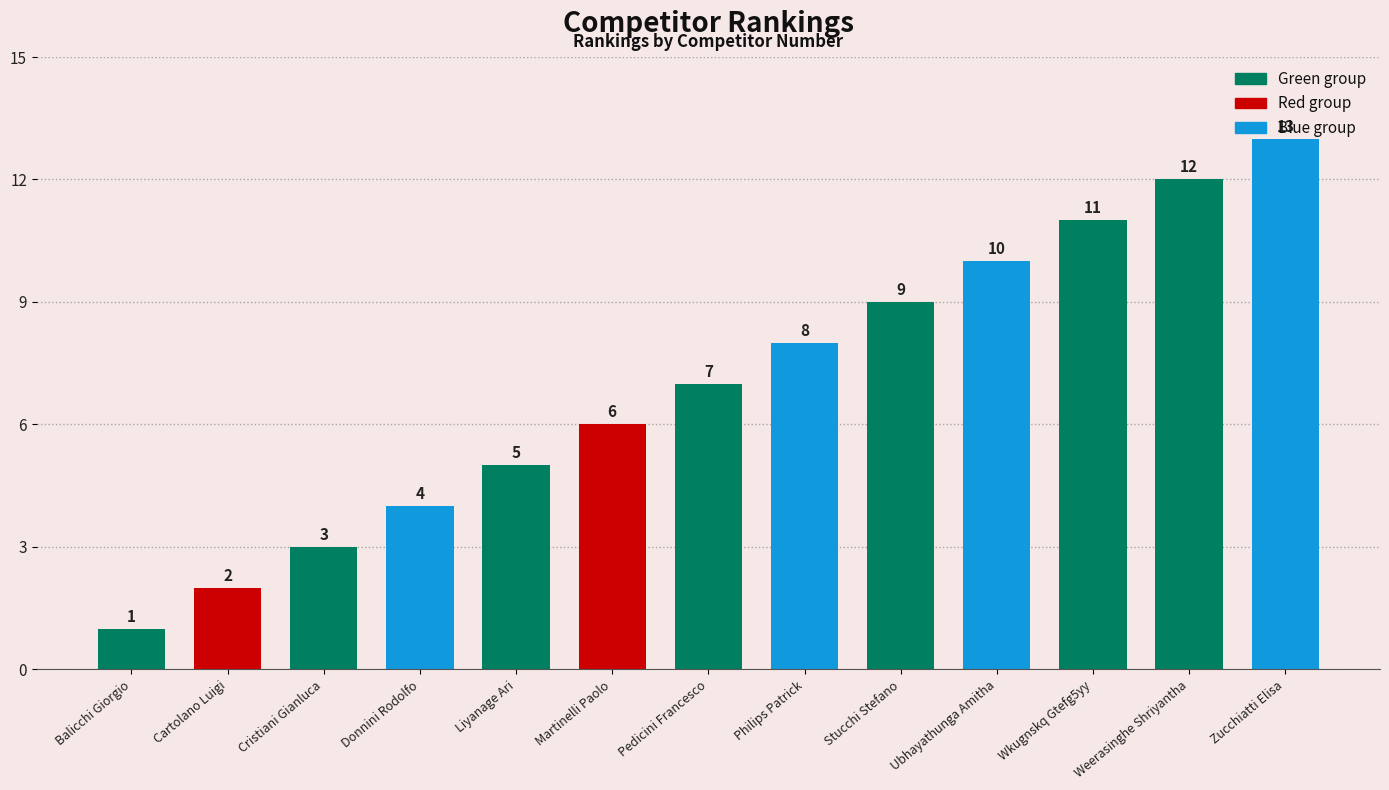

What is the average value?

7